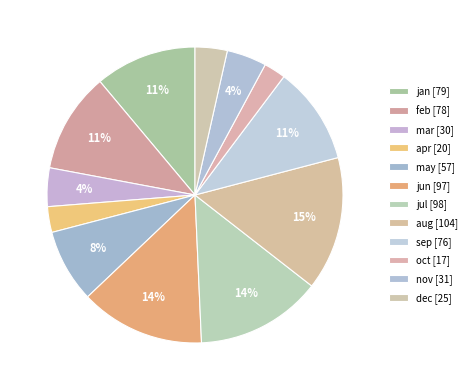

How many slices are in this pie chart?

12